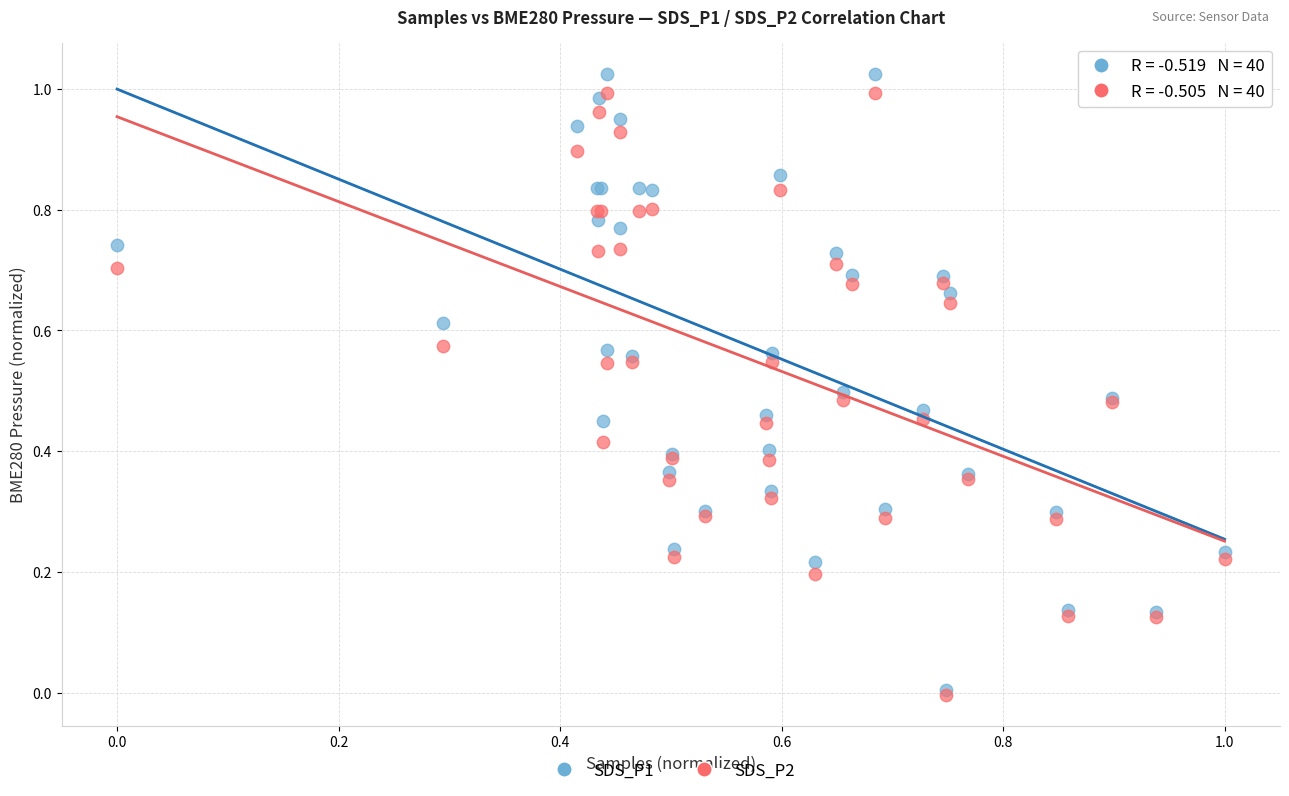

What are all the series names shown in the legend?

SDS_P1, SDS_P2